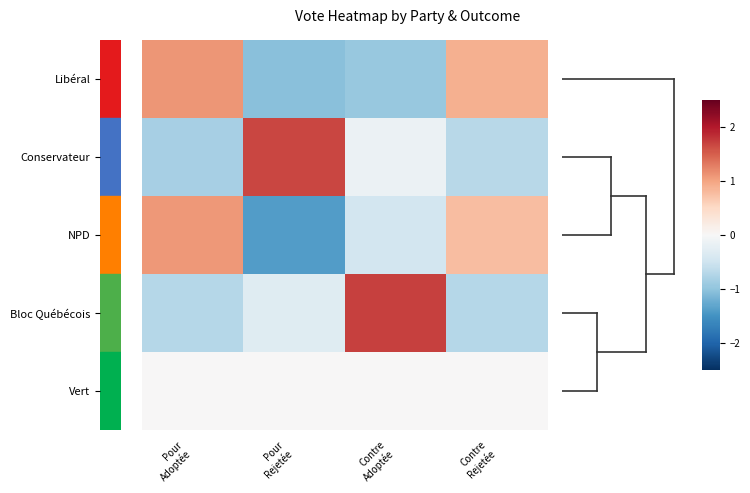

Which series changed the most between Pour Adoptée and Contre Rejetée?

NPD